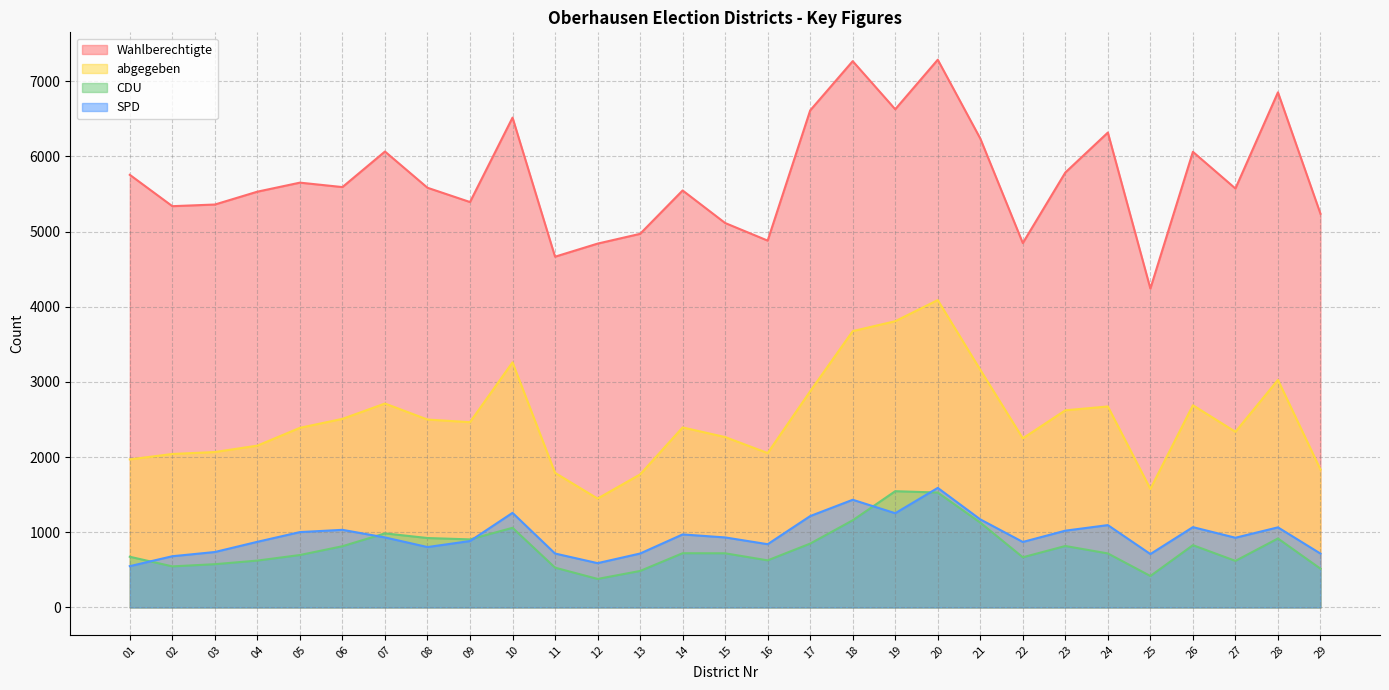

Between 08 and 20, which series saw the biggest shift?

Wahlberechtigte